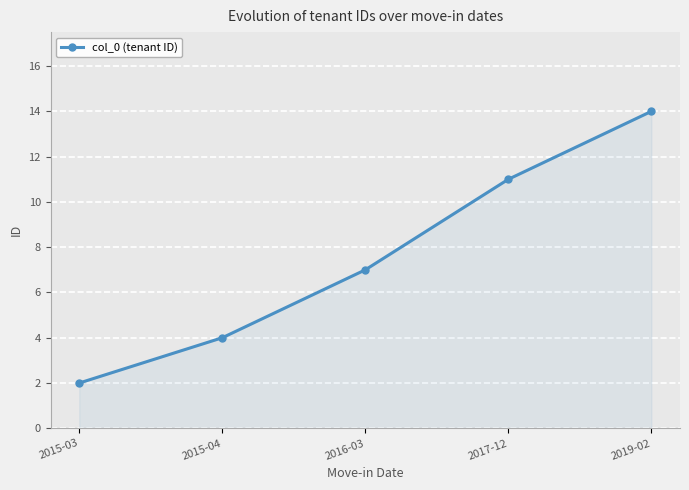

At which category does the chart reach its minimum across all series?

2015-03